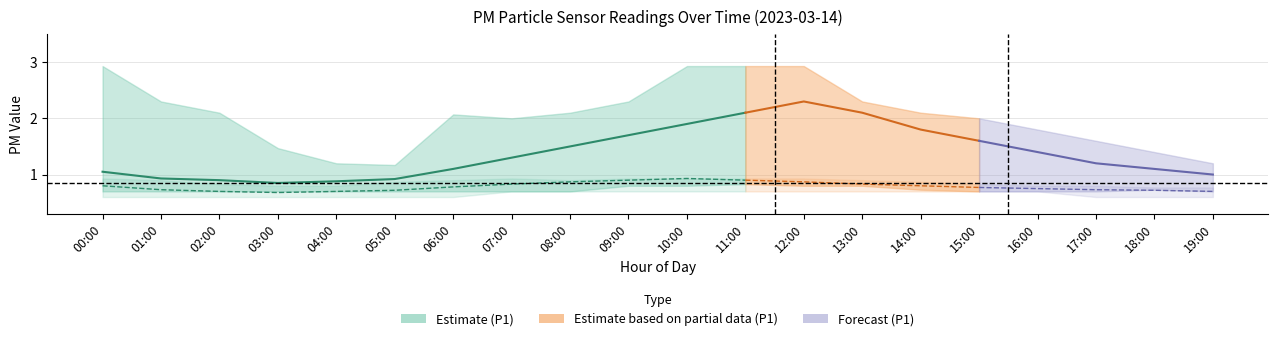

Which has a higher value, 07:00 or 10:00?

10:00